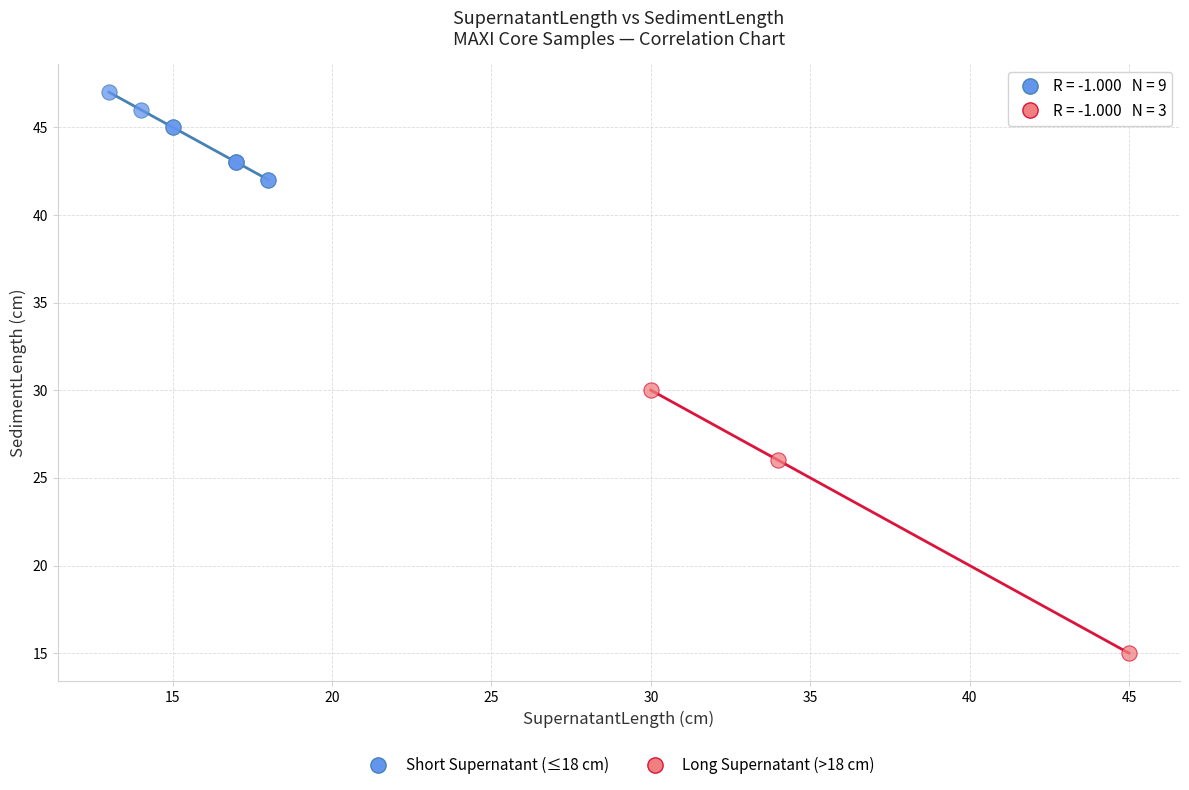

Which series reaches the maximum Y coordinate?

Short Supernatant (≤18 cm)